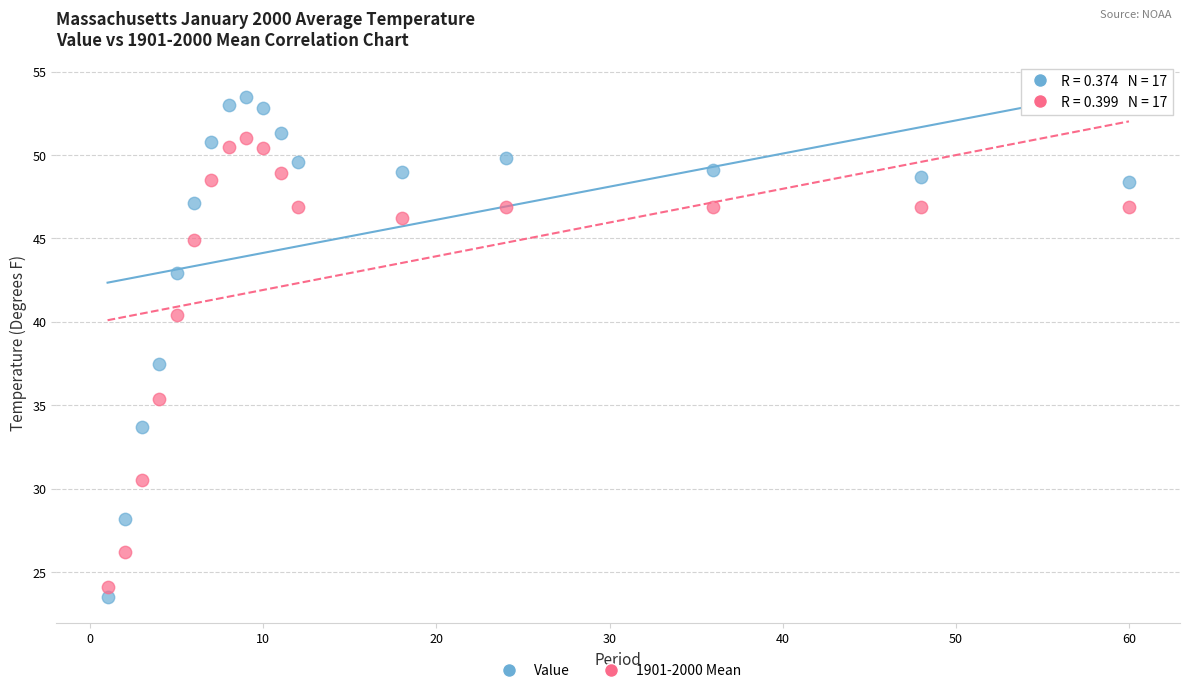

Which series reaches the minimum Y coordinate?

Value